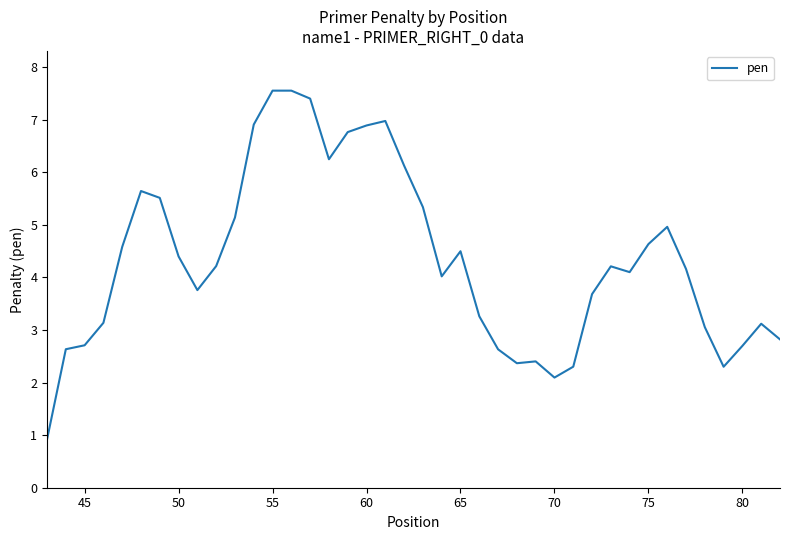

What is the difference between the maximum and minimum values?

6.6